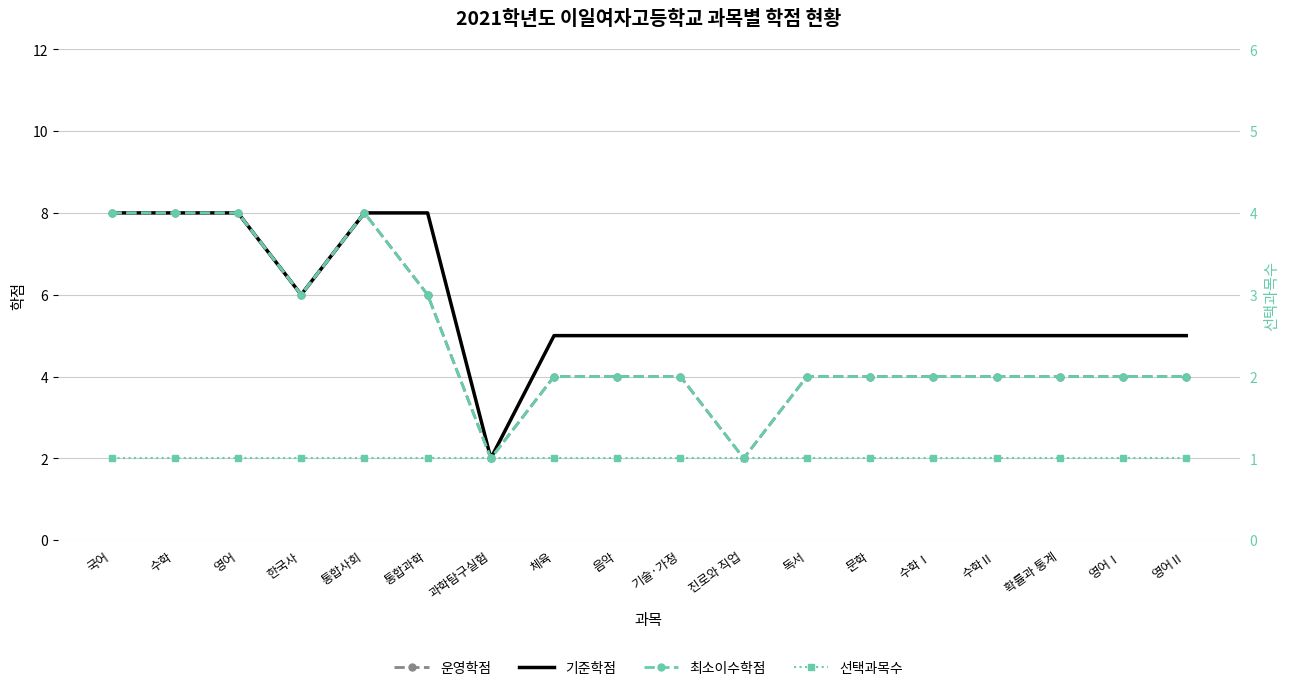

At how many categories does at least one series exceed 3?

17